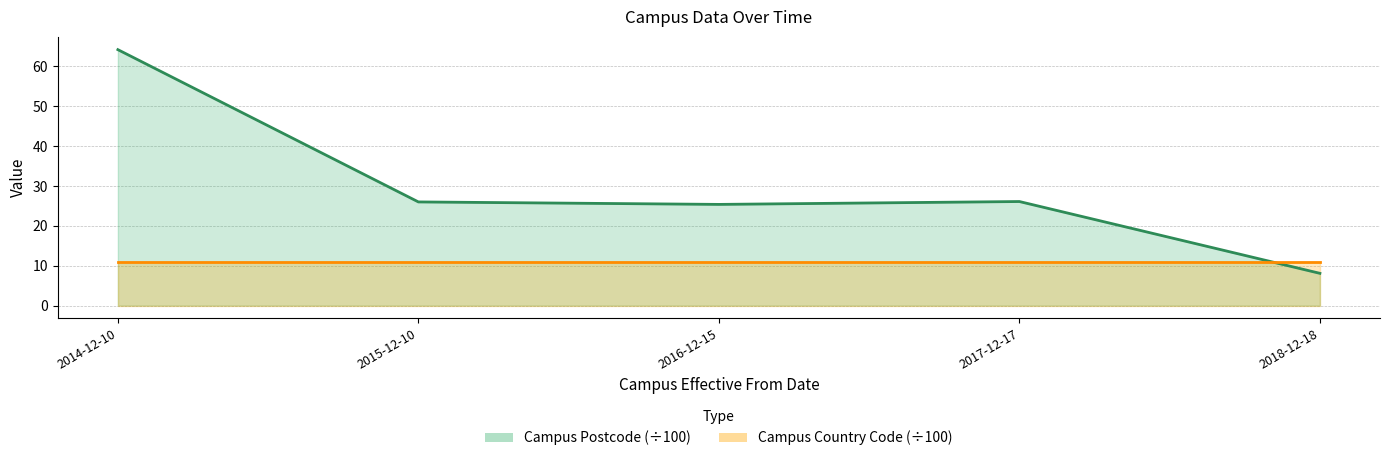

What is the label of the 5th point from the left?

2018-12-18